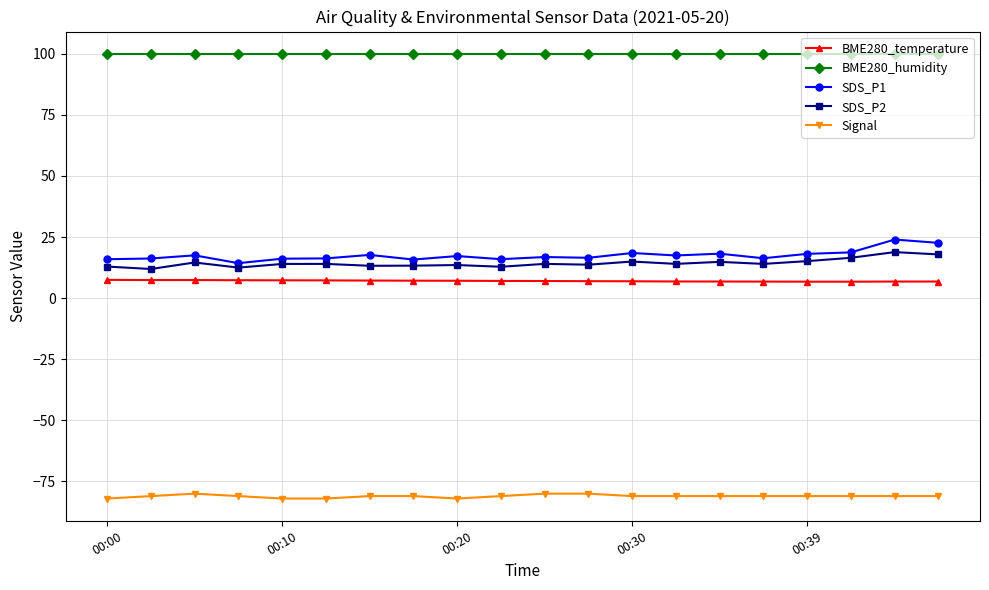

Which series has the largest total across all categories?

BME280_humidity